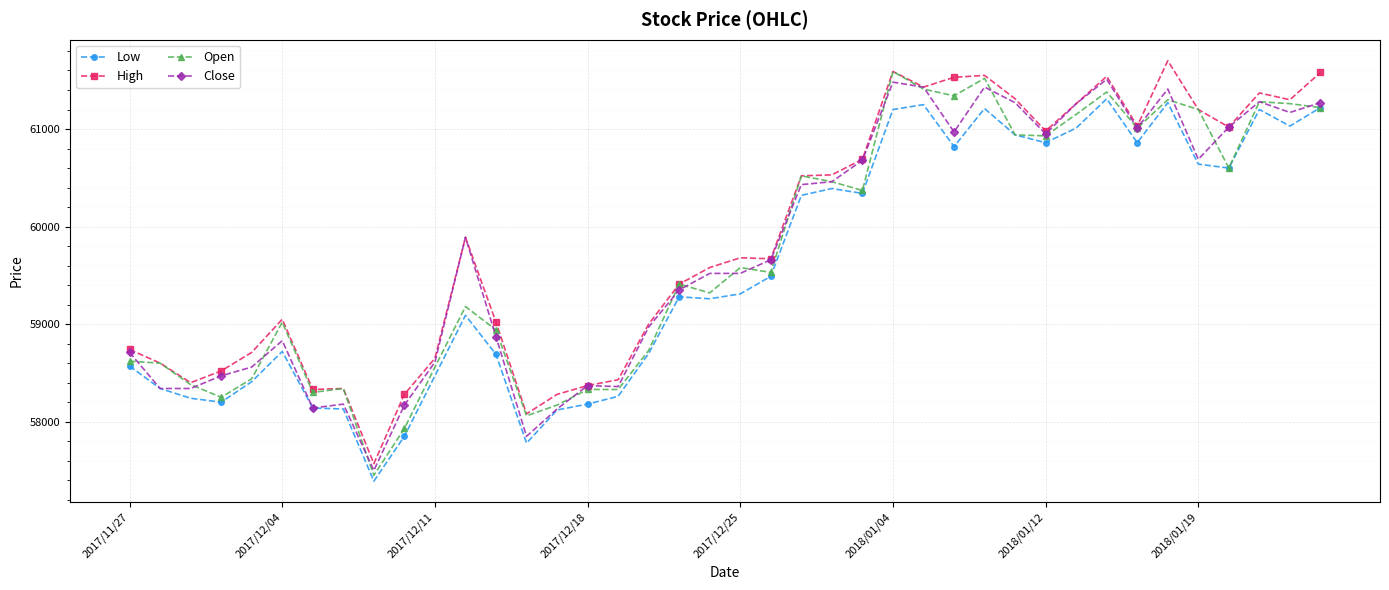

What is the minimum value for Low?

57390